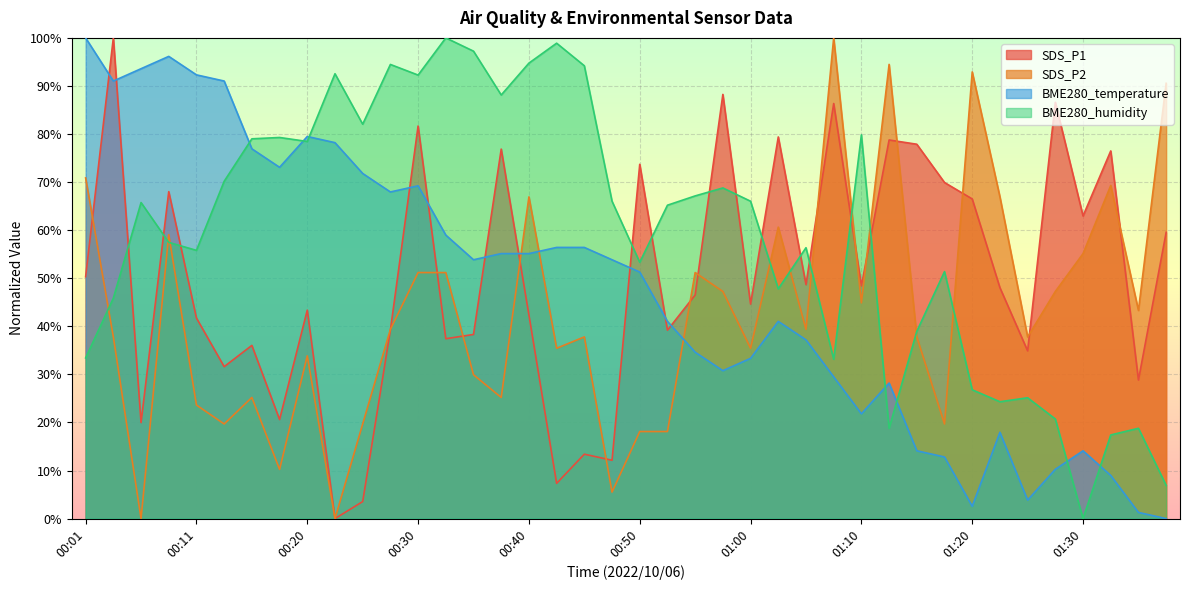

True or false: SDS_P1 has more than 2 points higher than both neighbors.

True